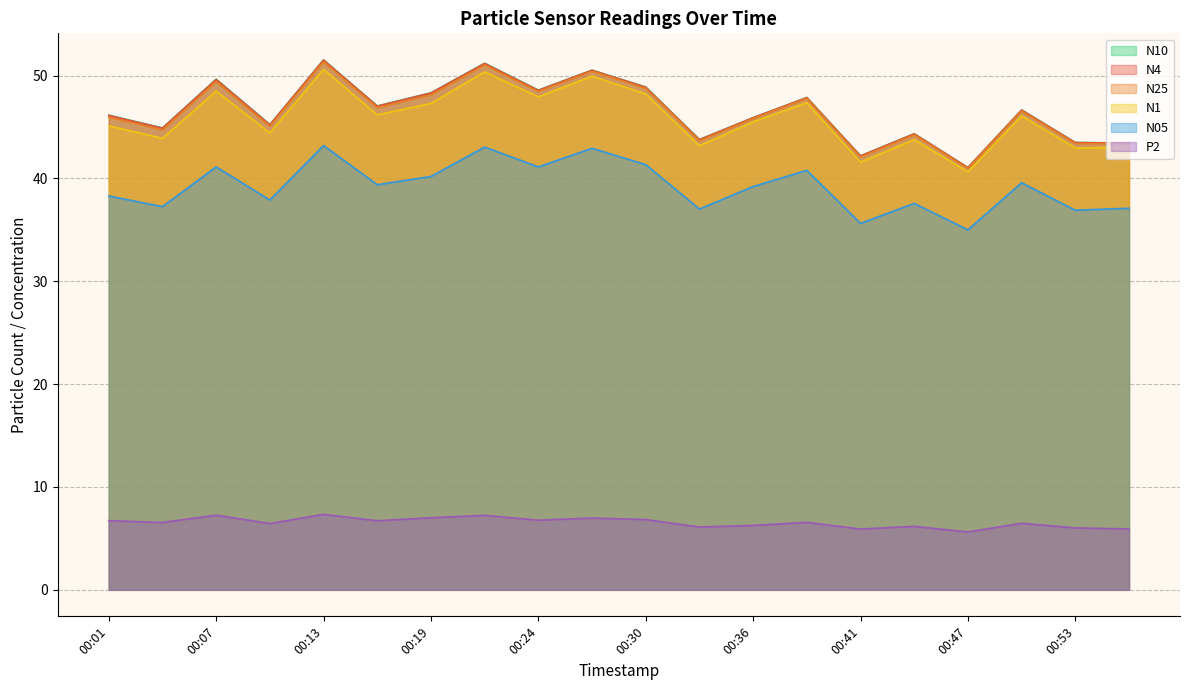

Reading left to right, list all the values displayed in this chart.

N4: 46.1	44.9	49.6	45.2	51.5	47.0	48.3	51.2	48.6	50.5	48.9	43.8	45.9	47.9	42.2	44.3	41.0	46.6	43.5	43.4
N25: 46.0	44.7	49.4	45.1	51.4	46.9	48.1	51.0	48.5	50.4	48.8	43.7	45.8	47.8	42.1	44.2	41.0	46.5	43.4	43.4
N1: 45.1	43.9	48.5	44.4	50.6	46.2	47.3	50.4	47.9	49.9	48.2	43.2	45.5	47.4	41.6	43.8	40.6	46.1	43.0	43.0
N10: 46.1	44.9	49.6	45.2	51.5	47.0	48.3	51.2	48.6	50.5	48.9	43.8	45.9	47.9	42.2	44.4	41.1	46.7	43.5	43.4
N05: 38.3	37.3	41.1	37.9	43.2	39.4	40.2	43.0	41.1	42.9	41.3	37.0	39.2	40.8	35.6	37.6	35.0	39.6	36.9	37.1
P2: 6.7	6.5	7.3	6.5	7.3	6.7	7.0	7.2	6.8	7.0	6.8	6.1	6.3	6.6	5.9	6.2	5.6	6.5	6.0	5.9